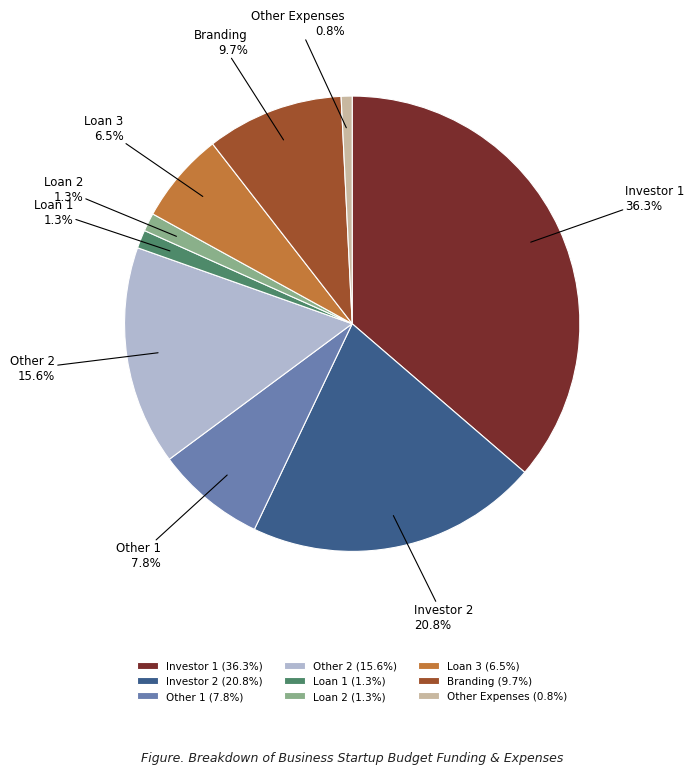

What is the smallest slice in the pie chart?

Other Expenses